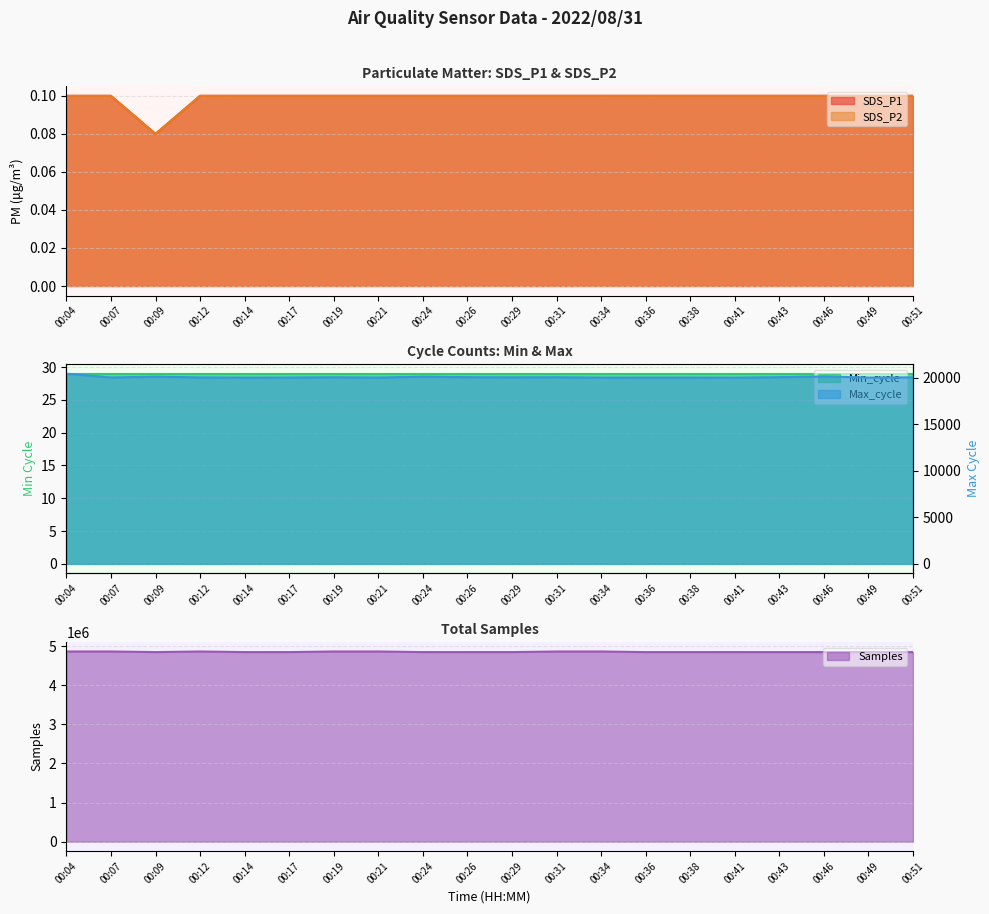

What is the average value of the Samples series?

4853611